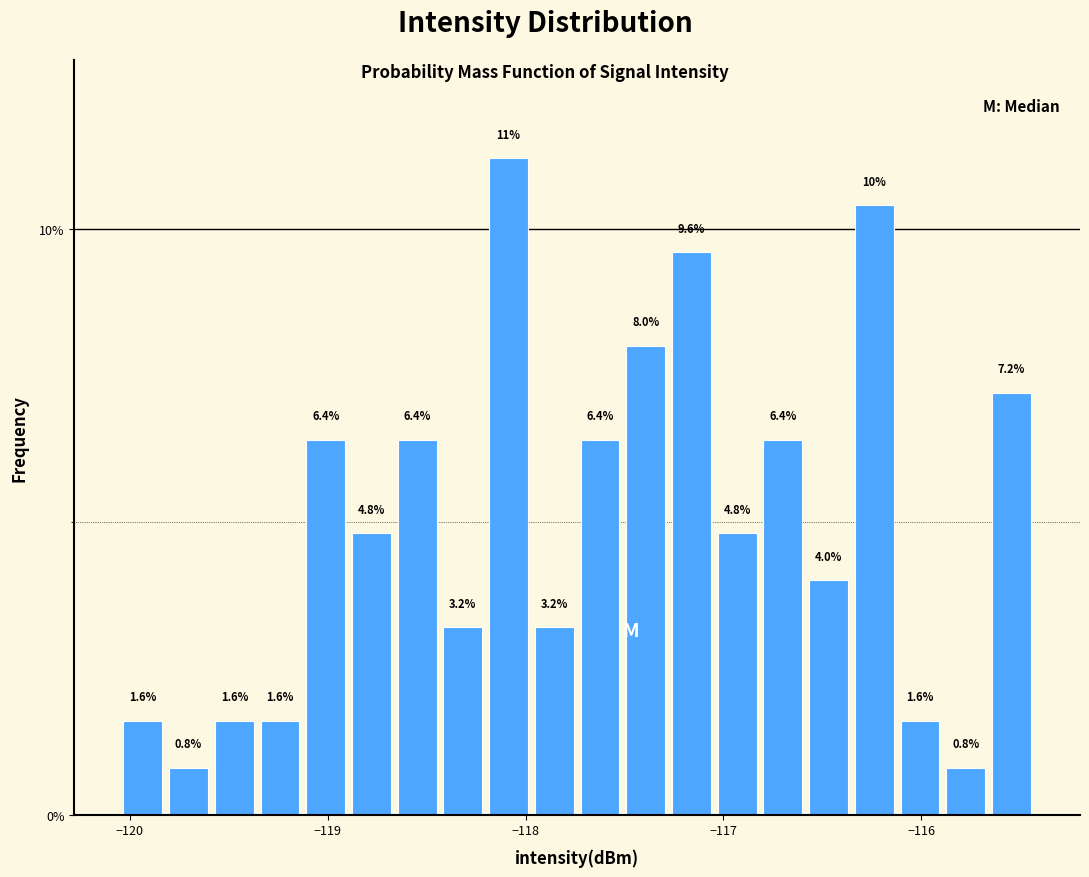

Around what value on the x-axis is the tallest bar? Give the approximate position of its centre, as read against the axis.

-118.1